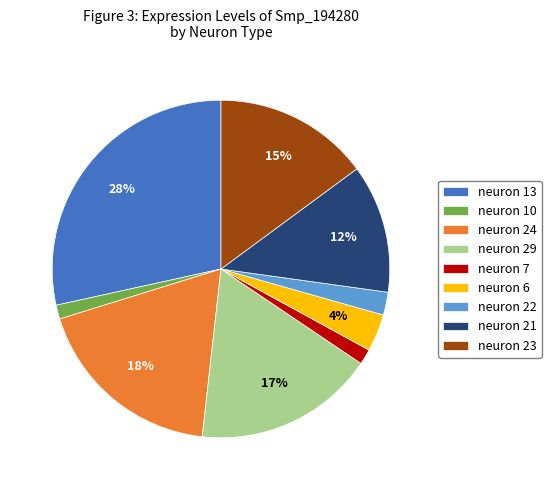

What percentage is the neuron 10 slice, to the nearest percent?

1%